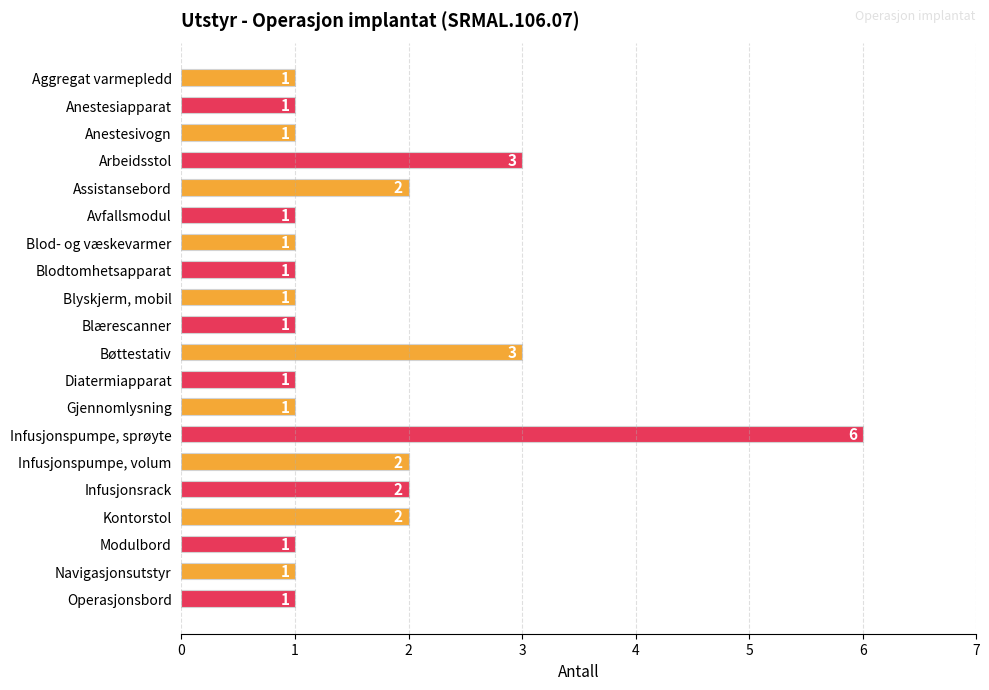

Between Assistansebord and Blod- og væskevarmer, which is larger?

Assistansebord